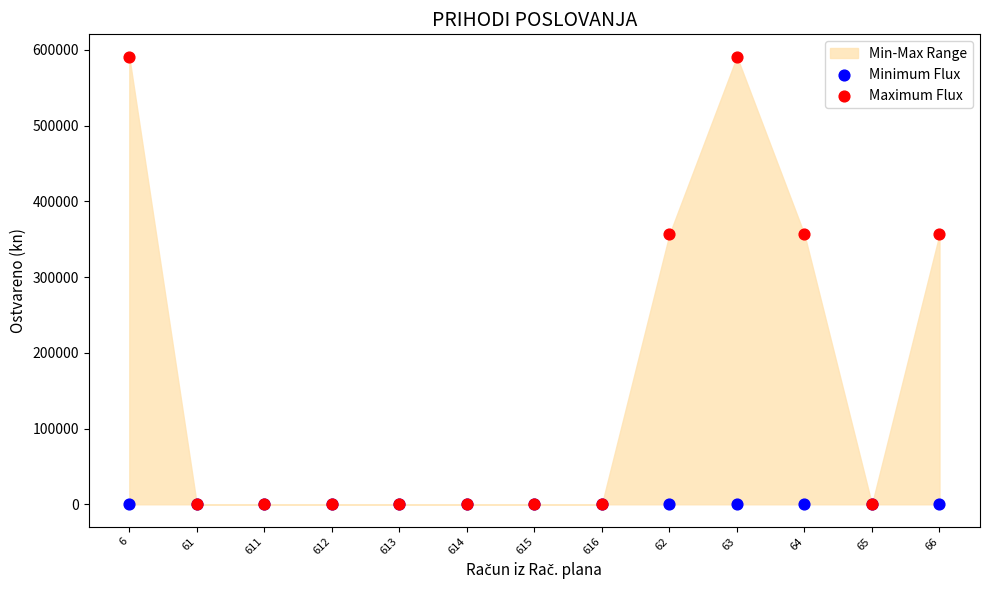

Which series has the largest Y range (max minus min)?

Maximum Flux